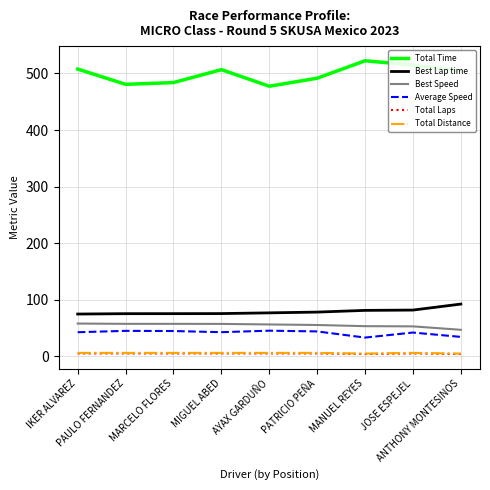

The Best Speed series shows 46.8 at ANTHONY MONTESINOS. True or false?

True